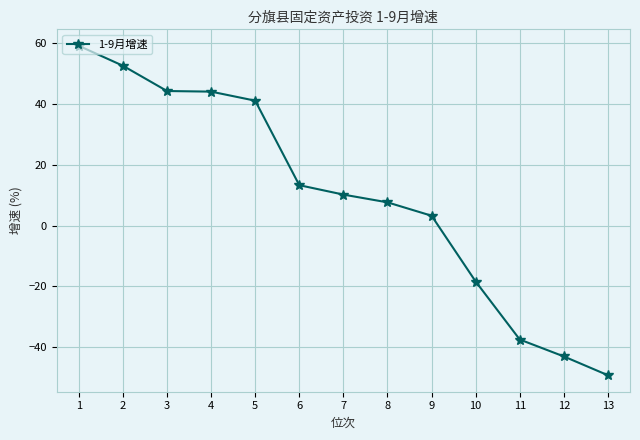

What is the ratio of the value at 2 to the value at 1?

0.9